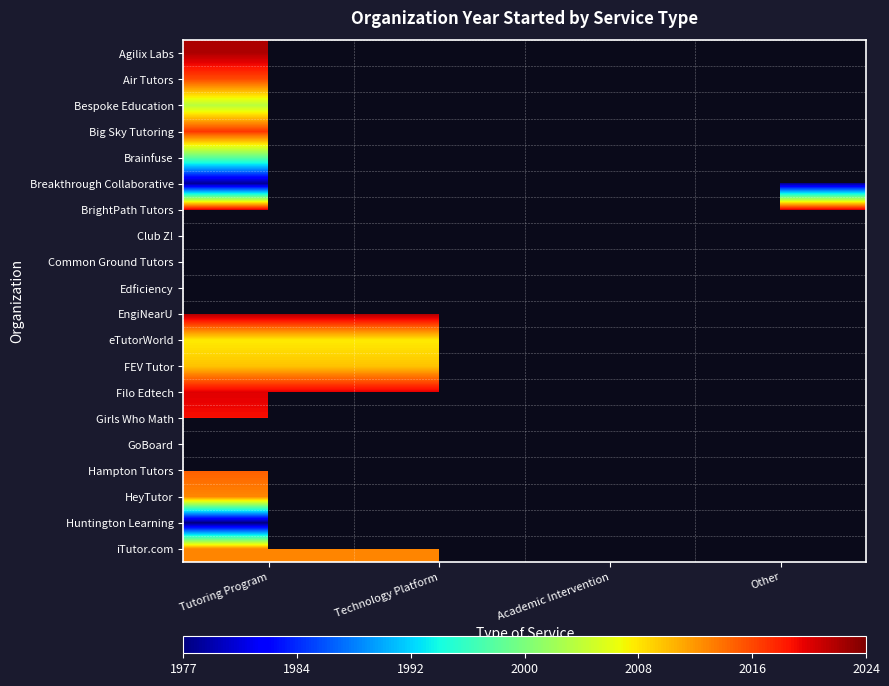

The EngiNearU series shows 3526.2 at Technology Platform. True or false?

False